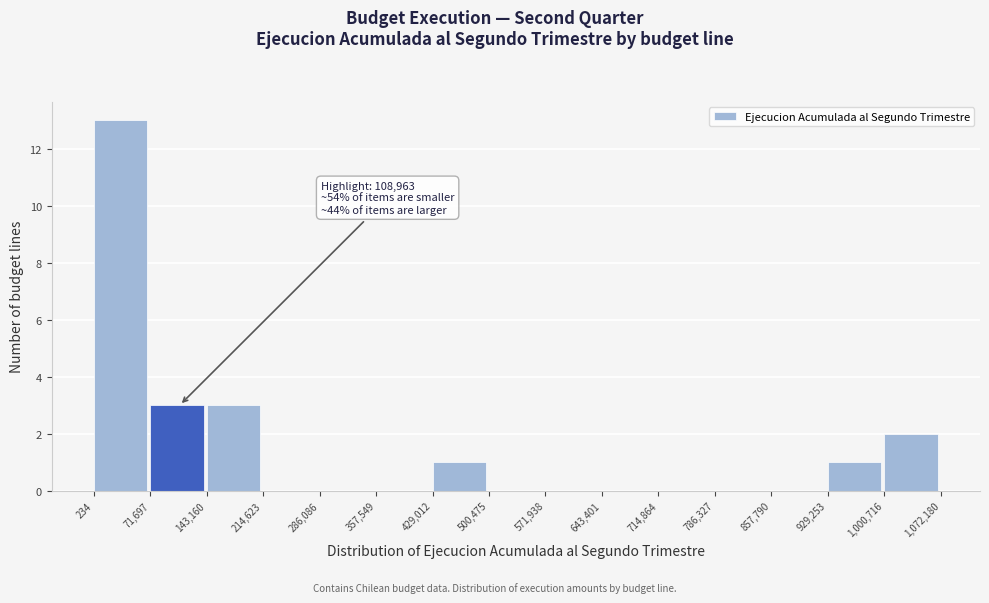

Over which range of the x-axis is the bar tallest?

234 to 71,697